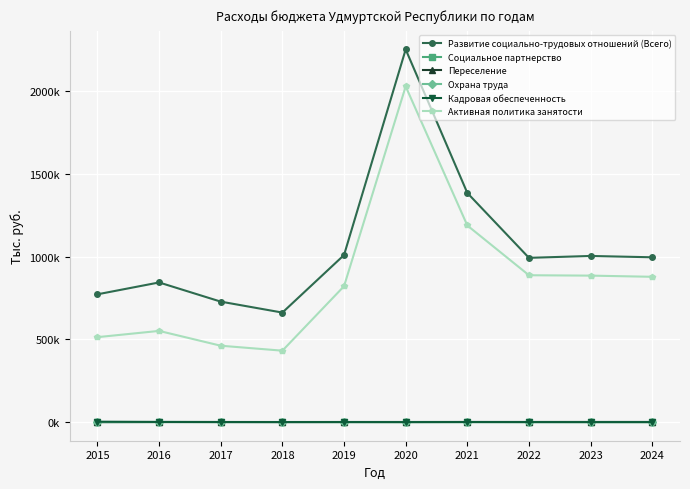

What is the lowest value of the Развитие социально-трудовых отношений (Всего) series?

661780.8